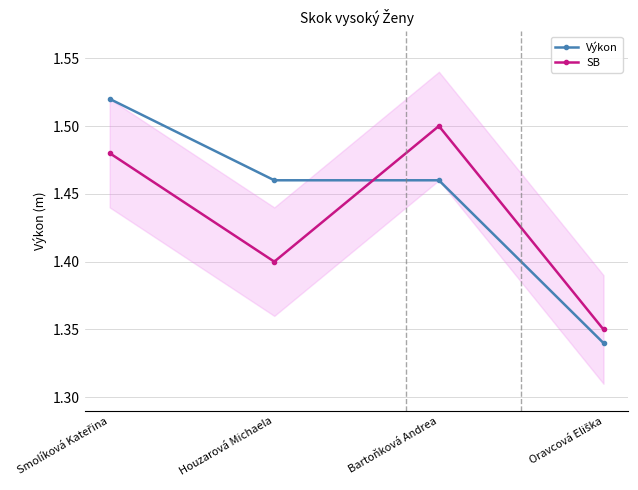

Which series changed the most between Smolíková Kateřina and Oravcová Eliška?

Výkon